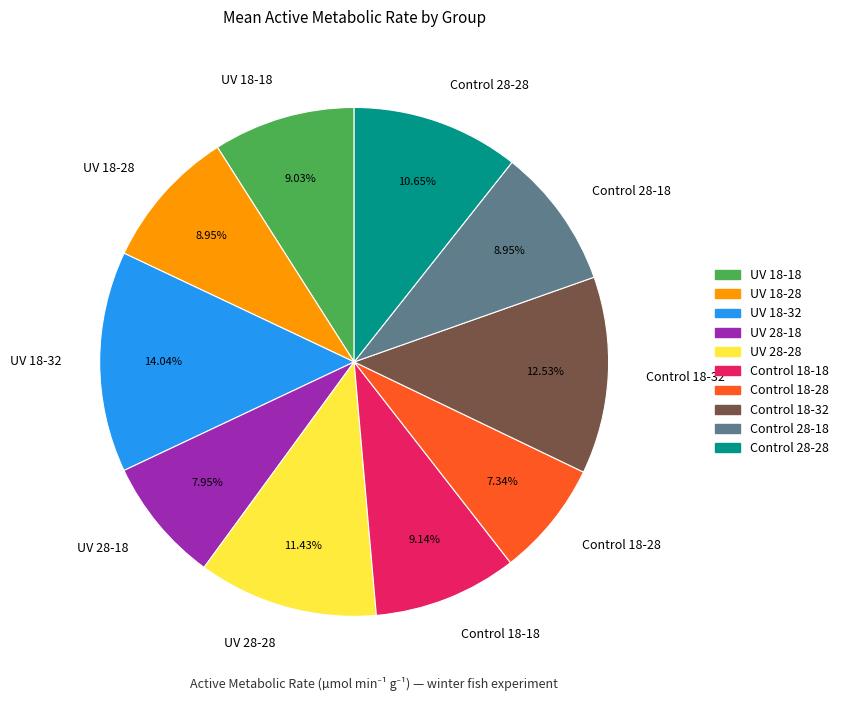

To the nearest percent, what is the difference between the largest and smallest slice percentages?

7%